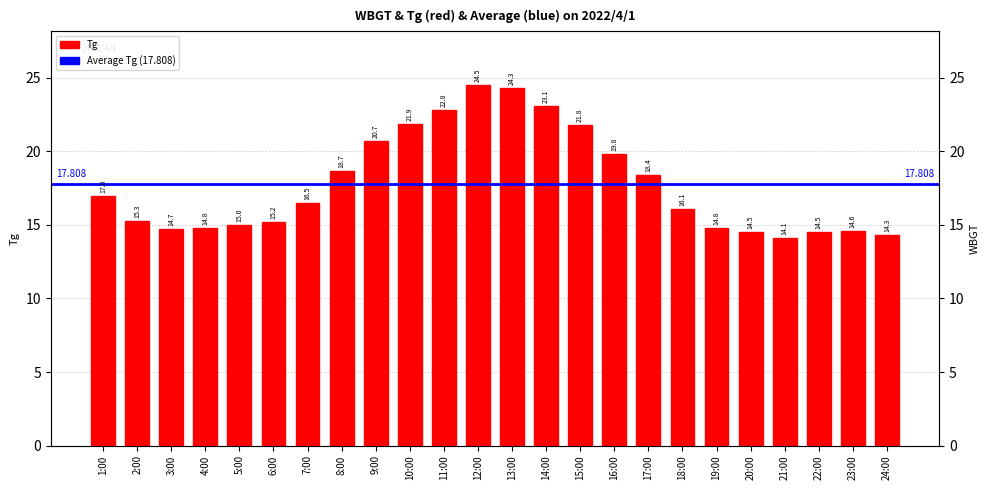

Rank the categories by value from lowest to highest.

21:00, 24:00, 20:00, 22:00, 23:00, 3:00, 4:00, 19:00, 5:00, 6:00, 2:00, 18:00, 7:00, 1:00, 17:00, 8:00, 16:00, 9:00, 15:00, 10:00, 11:00, 14:00, 13:00, 12:00